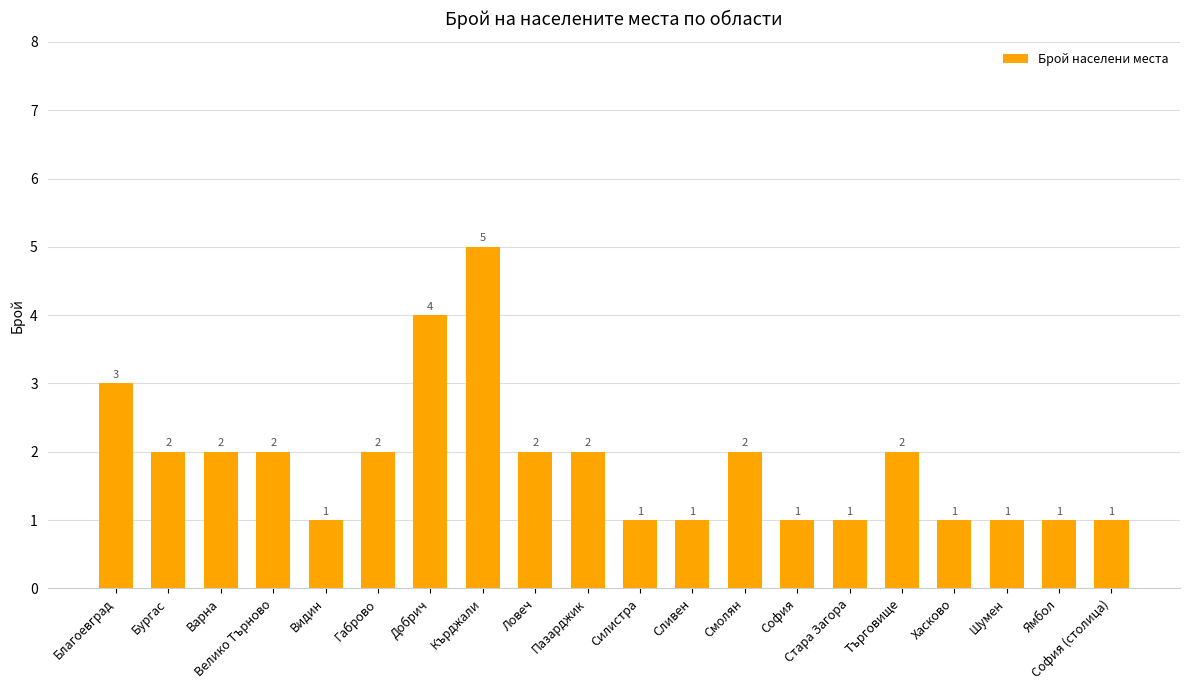

What is the sum of all values?

37